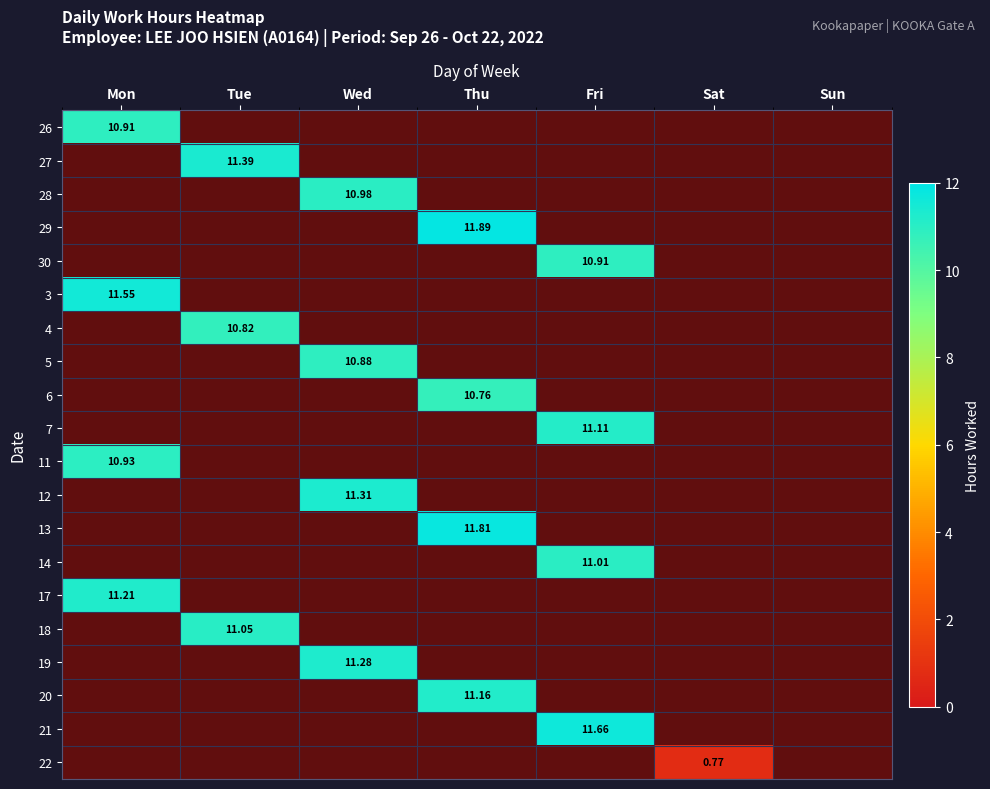

How many categories are shown in the chart?

7